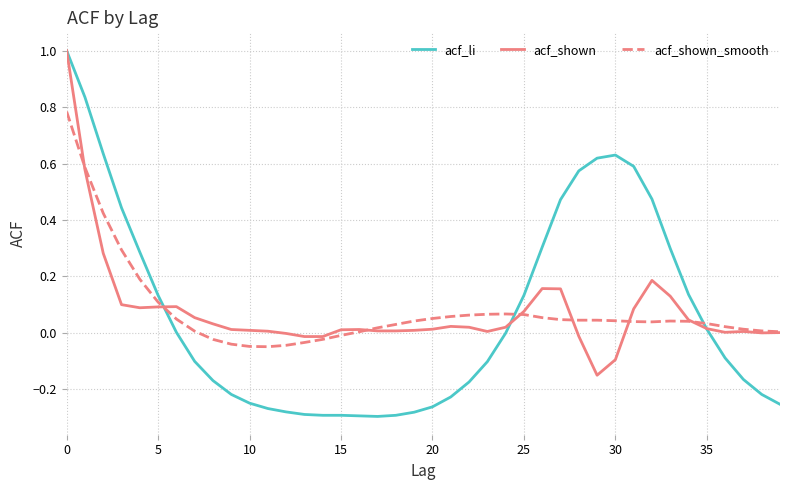

What is the maximum value shown in the chart?

1.0